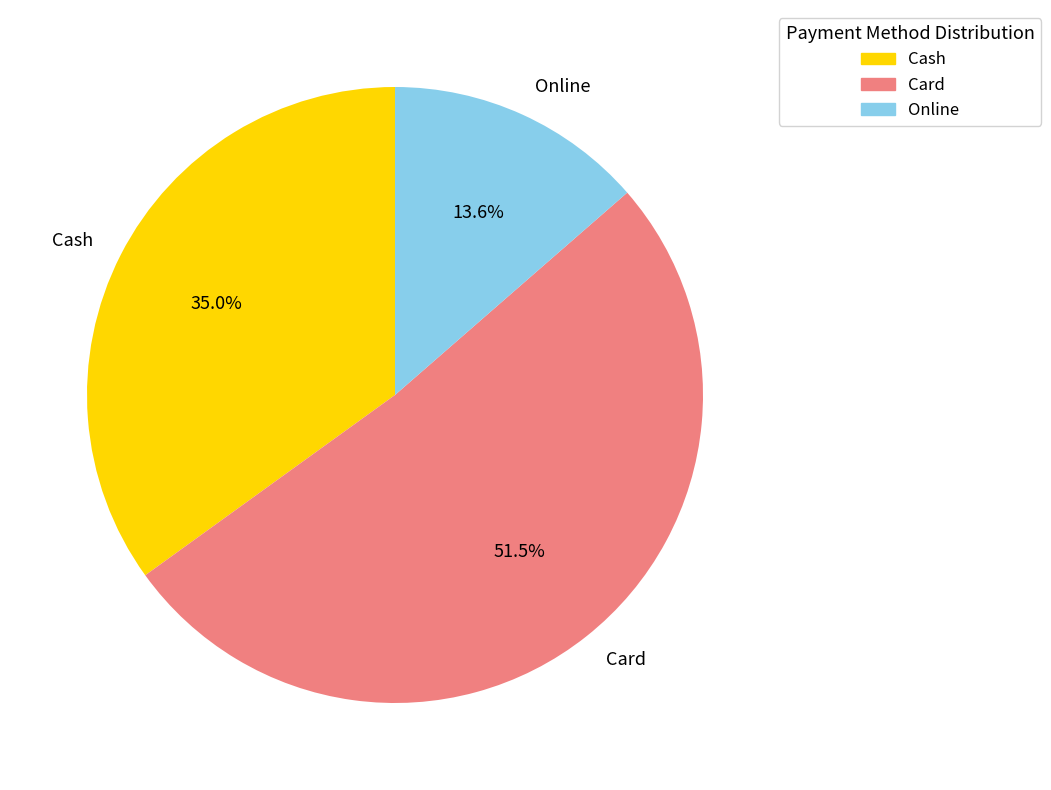

Combined, what portion of the pie is Card and Cash?

86.4%